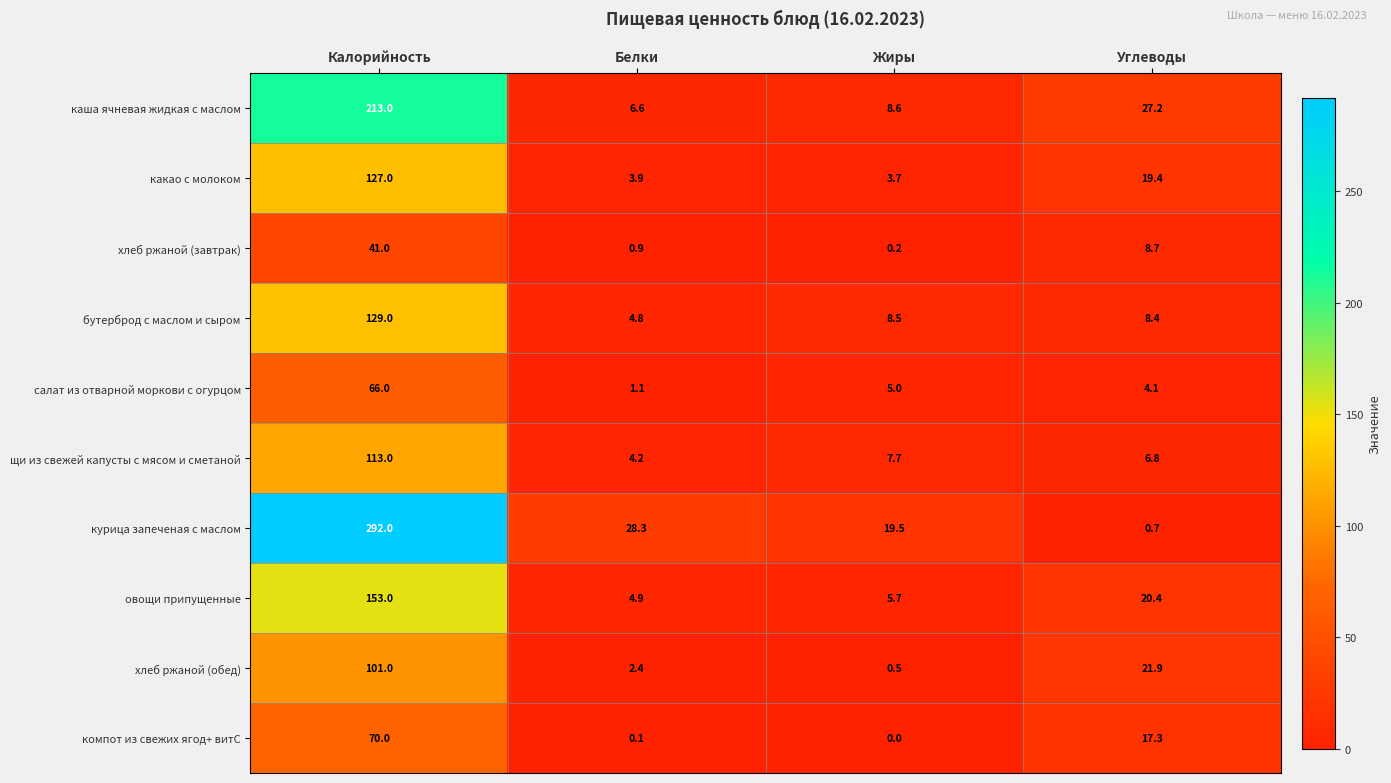

At which category is the sum across all series the highest?

Калорийность